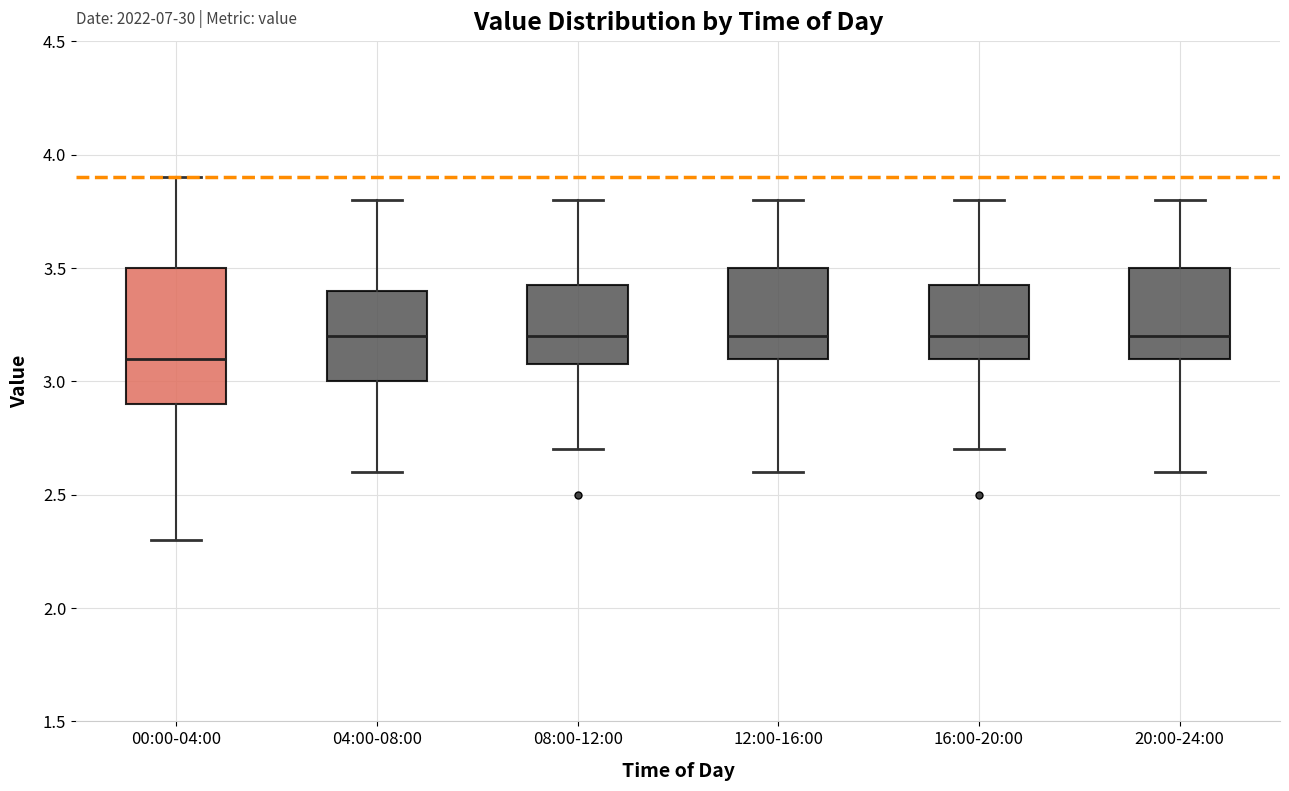

Where is the upper edge of the box for 08:00-12:00 on the y-axis? The values are not printed on the chart, so give them approximately, as read against the axis.

3.45